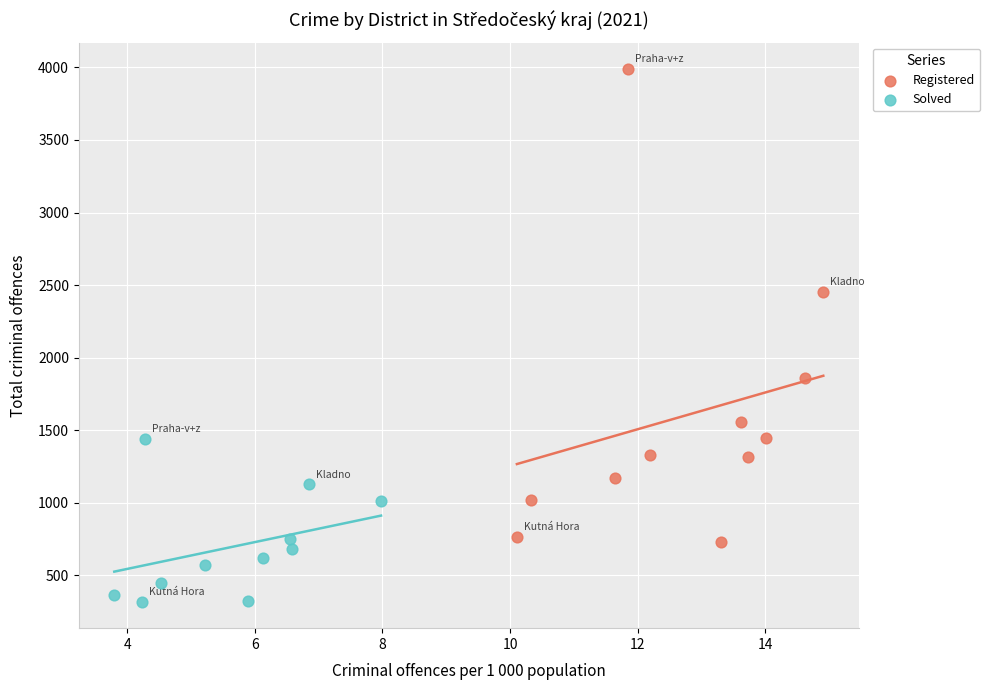

Which series contains the highest Y value?

Registered